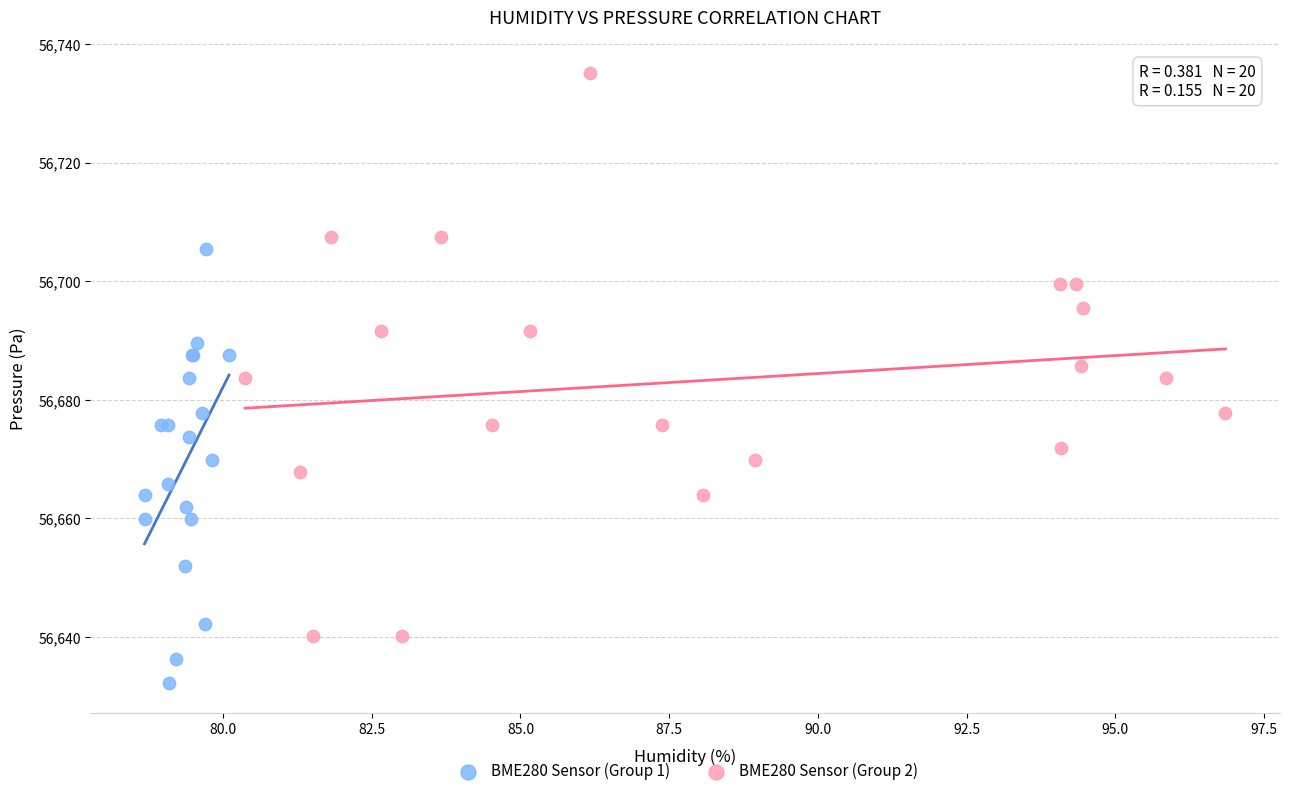

What are all the series names shown in the legend?

BME280 Sensor (Group 1), BME280 Sensor (Group 2)